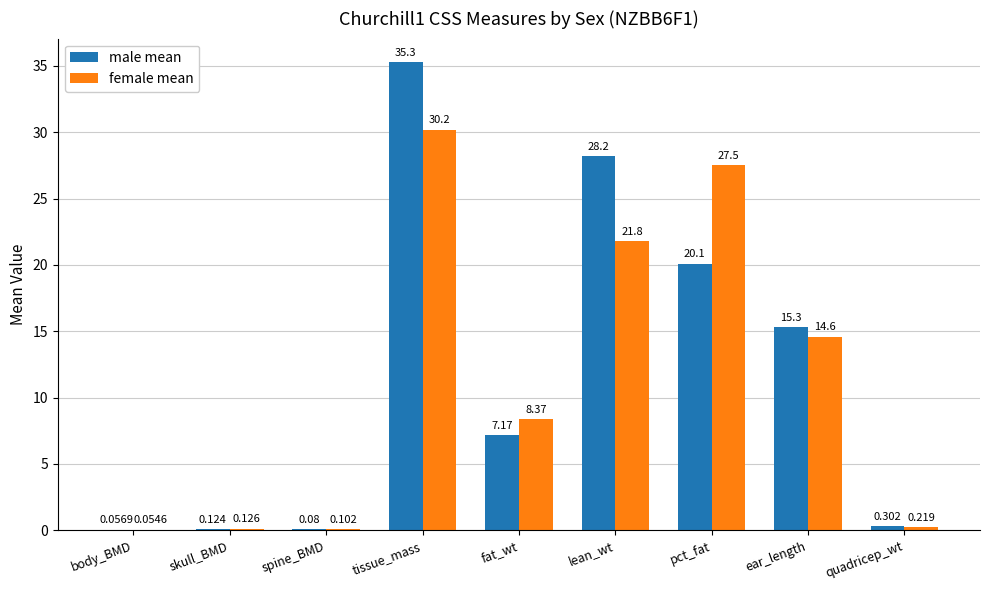

Which series has the widest spread of values?

male mean